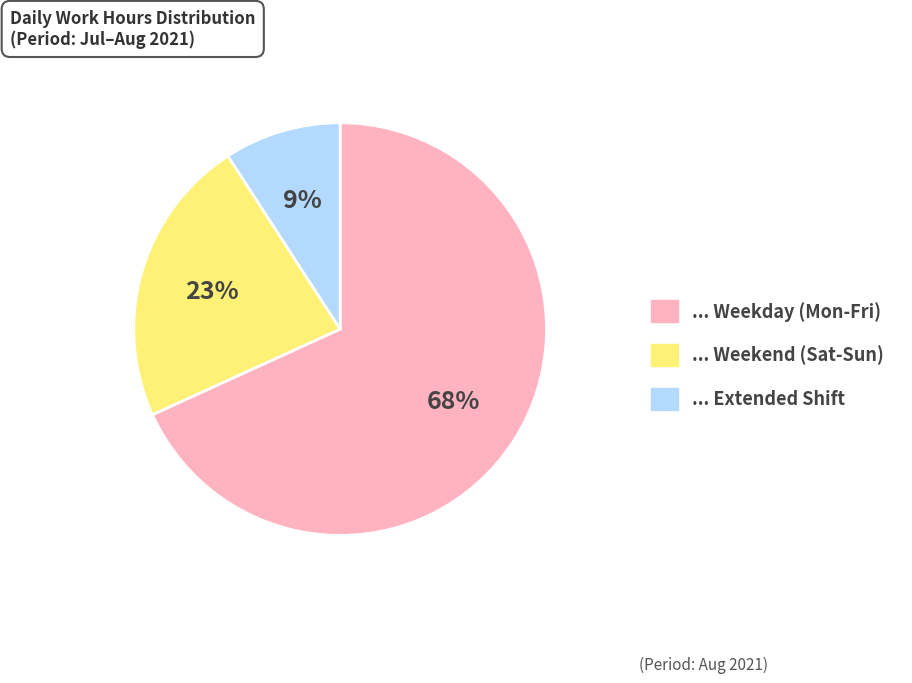

To the nearest percent, what is the average slice percentage?

33%